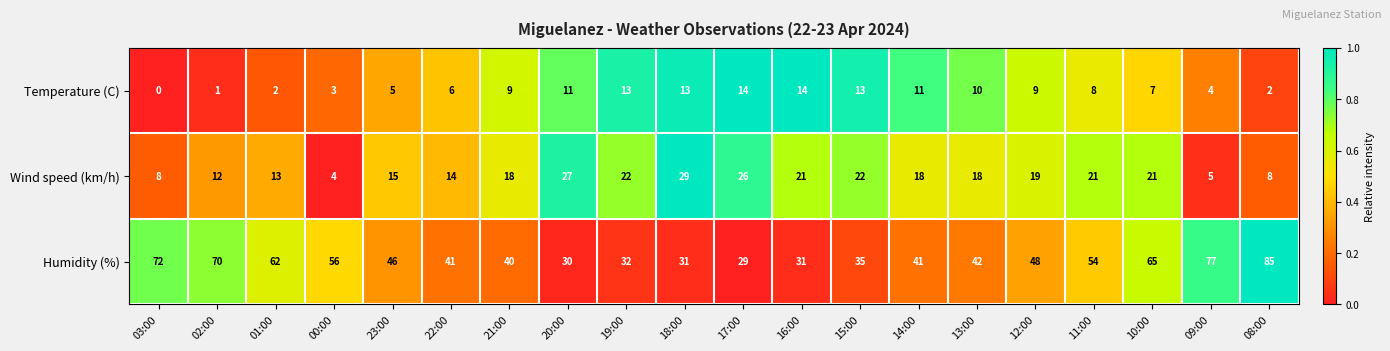

Which category has the lowest value in the Wind speed (km/h) series?

00:00